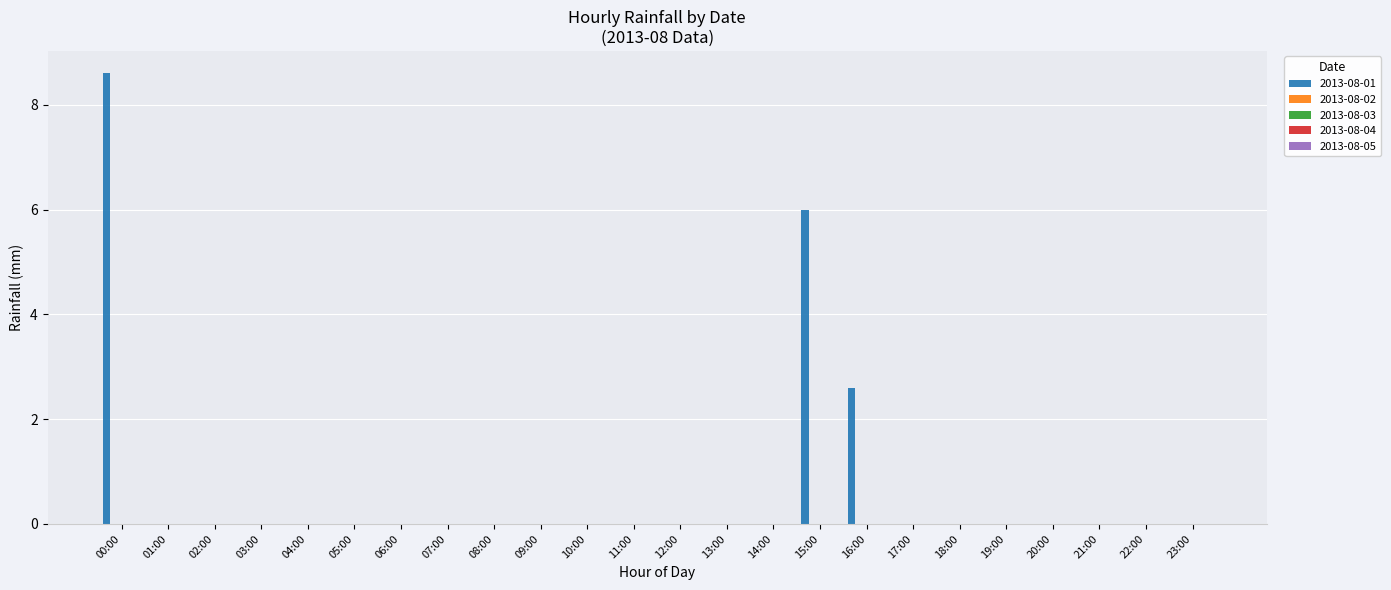

What is the greatest value displayed?

8.6